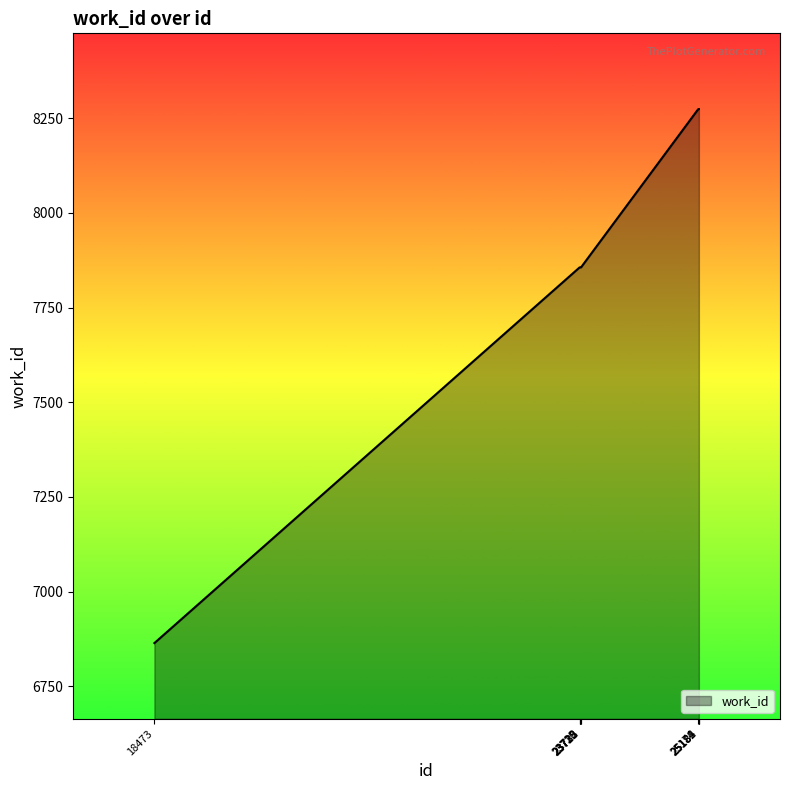

What is the smallest value displayed?

6864